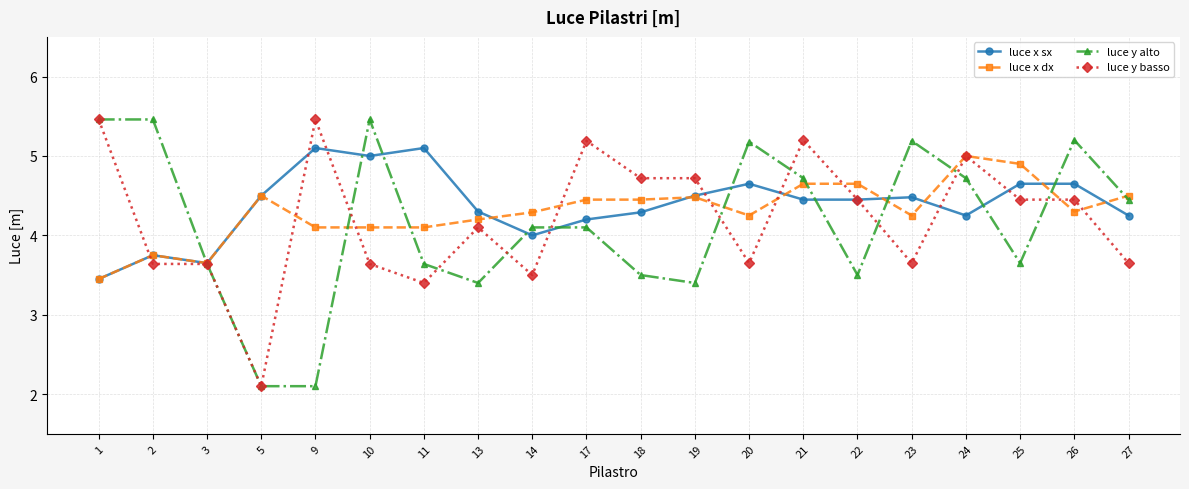

True or false: luce x dx has more than 1 points higher than both neighbors.

True